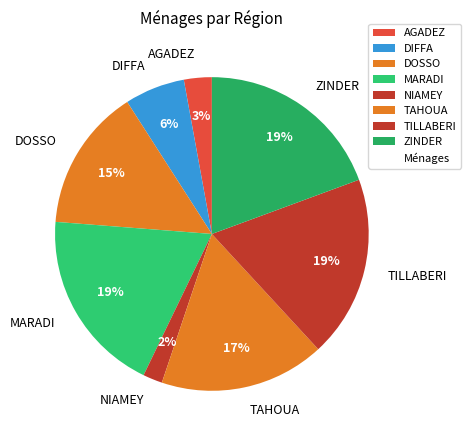

Between MARADI and NIAMEY, which is larger?

MARADI